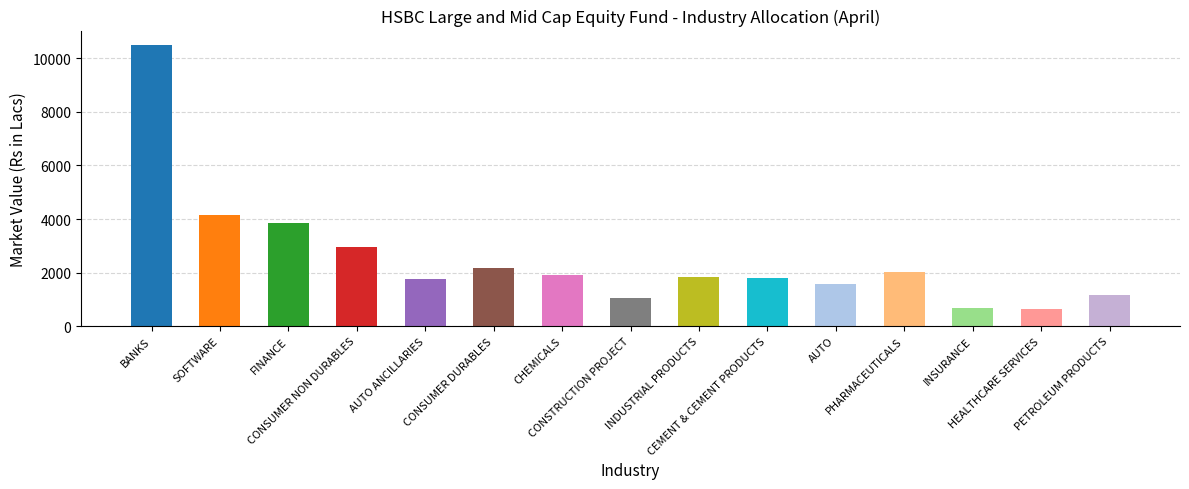

At which label does Percentage to Net Assets reach its peak?

BANKS